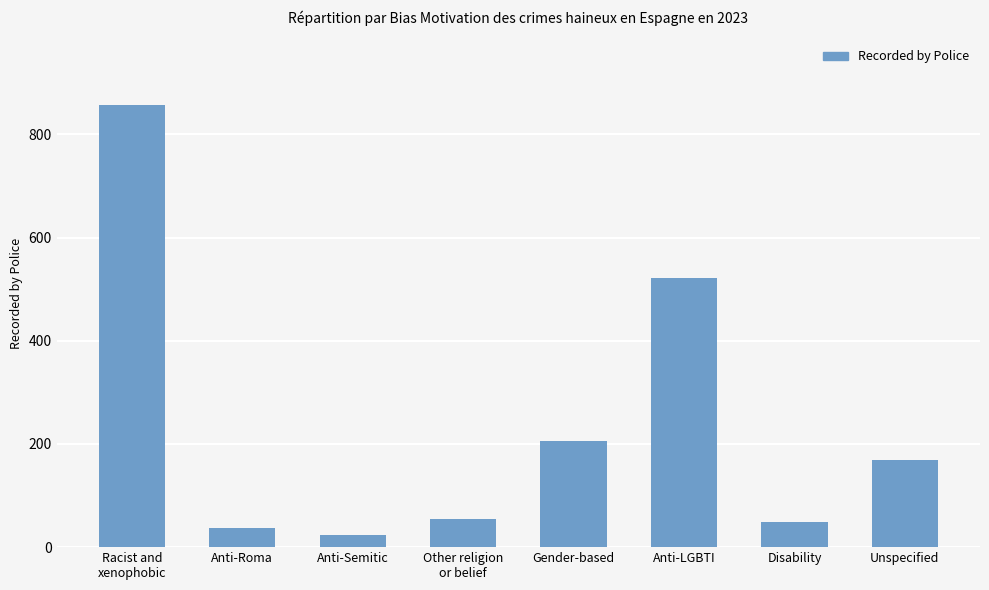

The chart shows a value of 23 at Anti-Semitic. True or false?

True